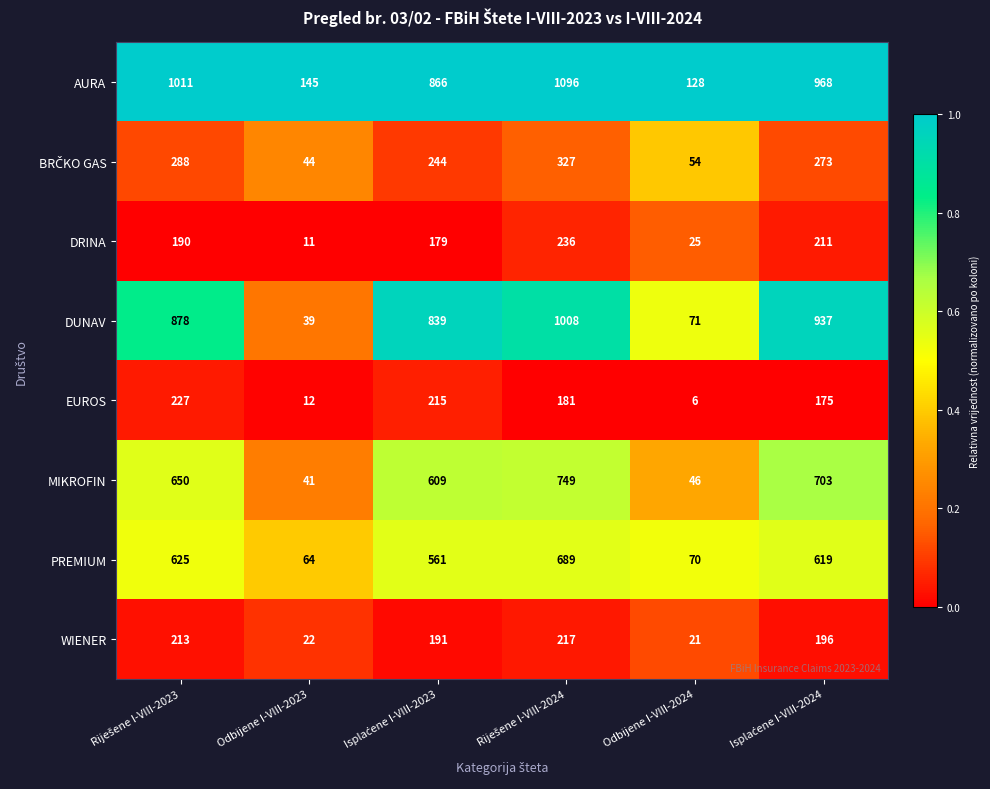

Which category has the lowest value in the EUROS series?

Odbijene I-VIII-2024